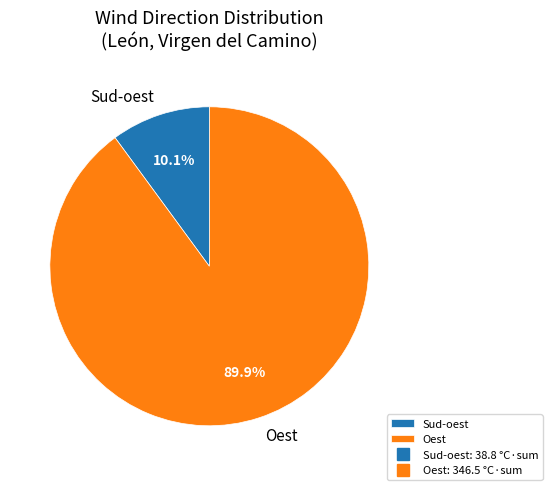

Combined, do Oest and Sud-oest account for over 50%?

Yes